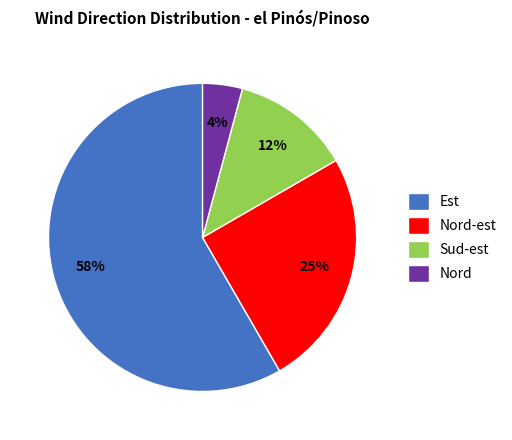

True or false: Nord accounts for 14% of the total.

False